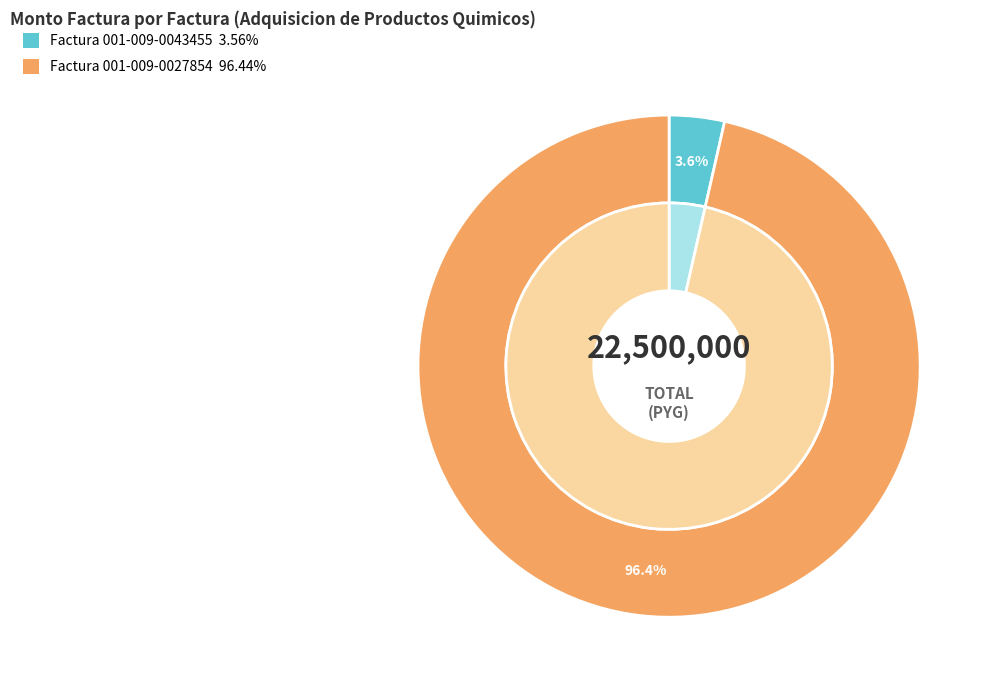

What is the change in value from Factura 001-009-0043455 to Factura 001-009-0027854?

+20900000